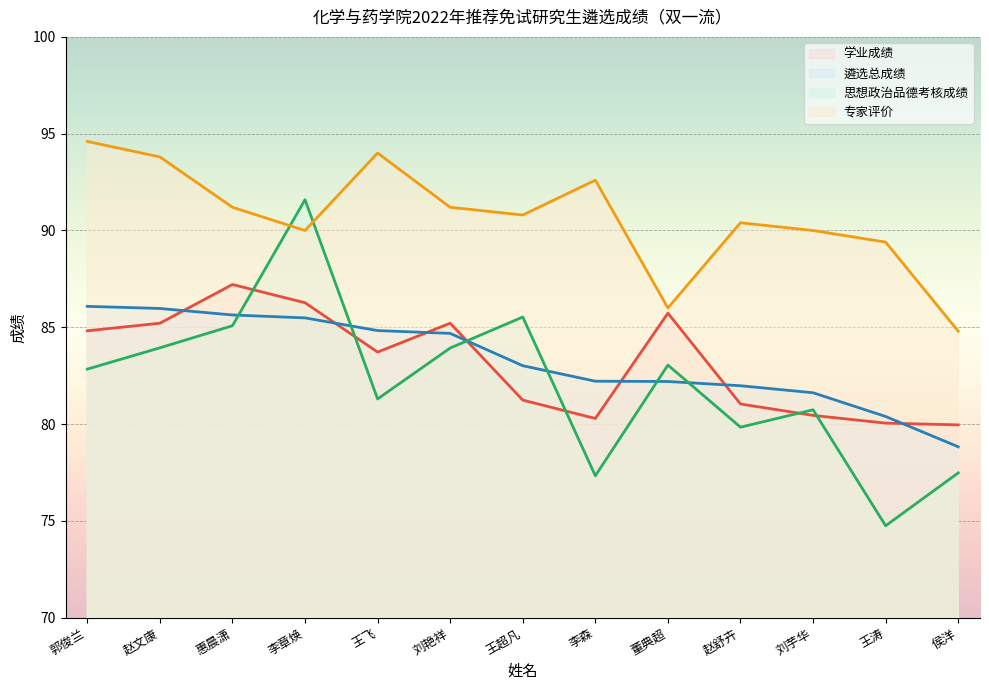

At which category does 思想政治品德考核成绩 reach its first local peak?

李章焕